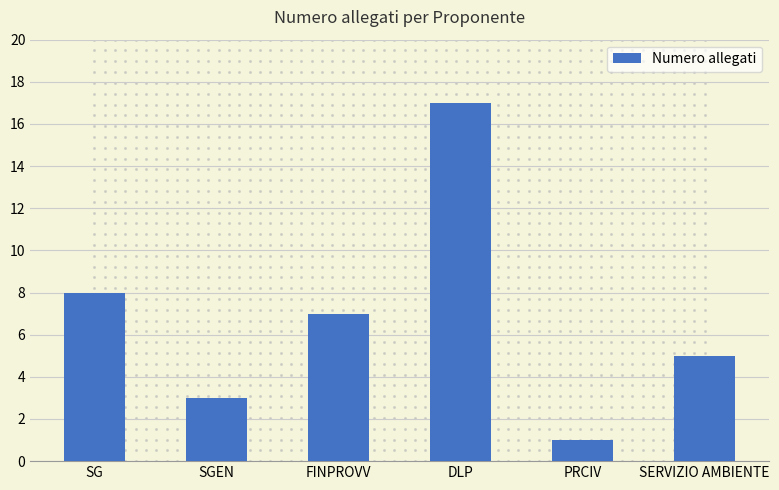

Which has a higher value, DLP or FINPROVV?

DLP